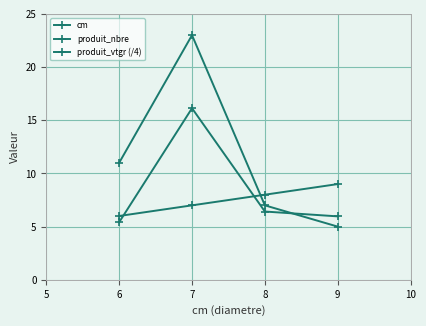

How many values in the produit_nbre series are below 11?

2